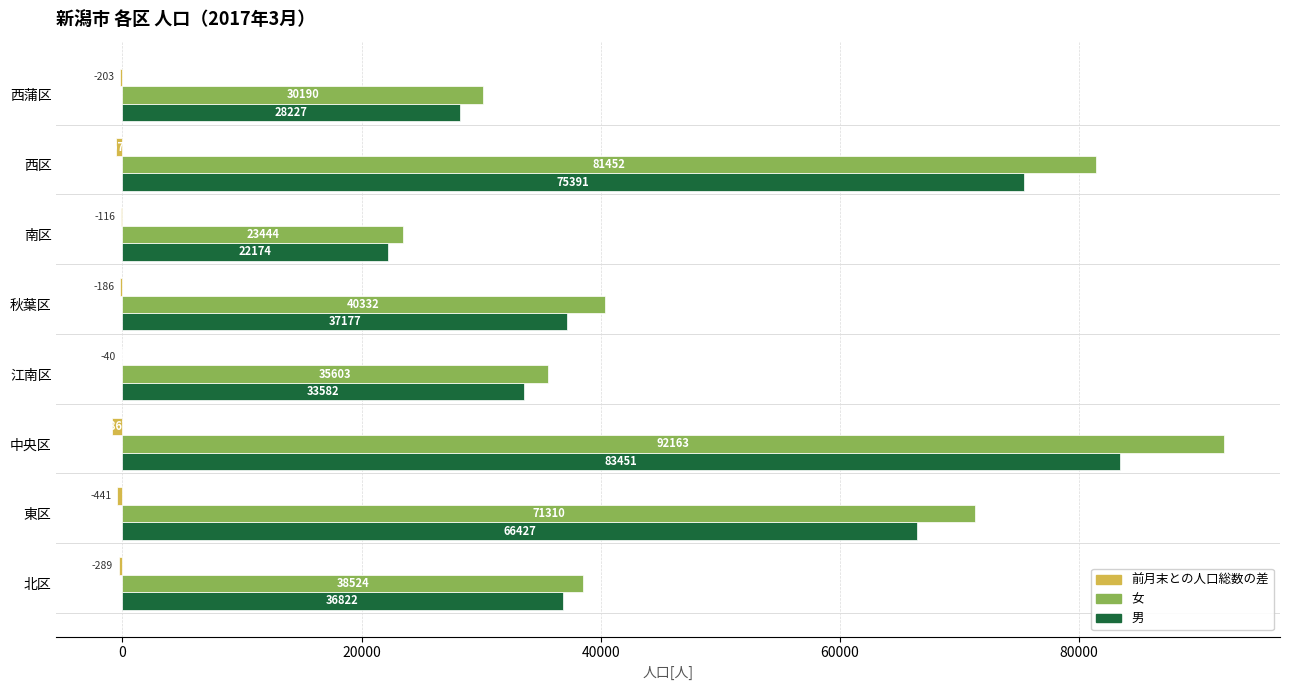

Count the number of categories in the chart.

8